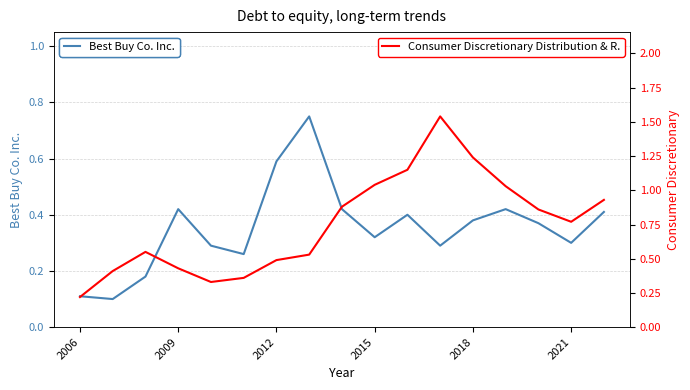

Which series has the widest spread of values?

Consumer Discretionary Distribution & R.